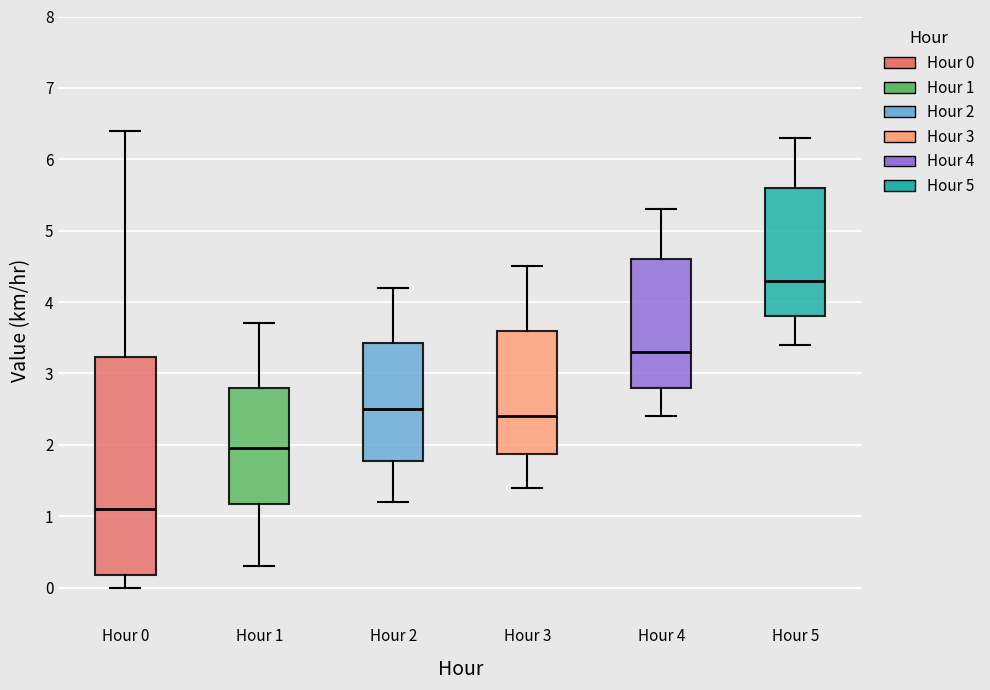

Where does the lower whisker of the box for Hour 0 end on the y-axis? The values are not printed on the chart, so give them approximately, as read against the axis.

0.0